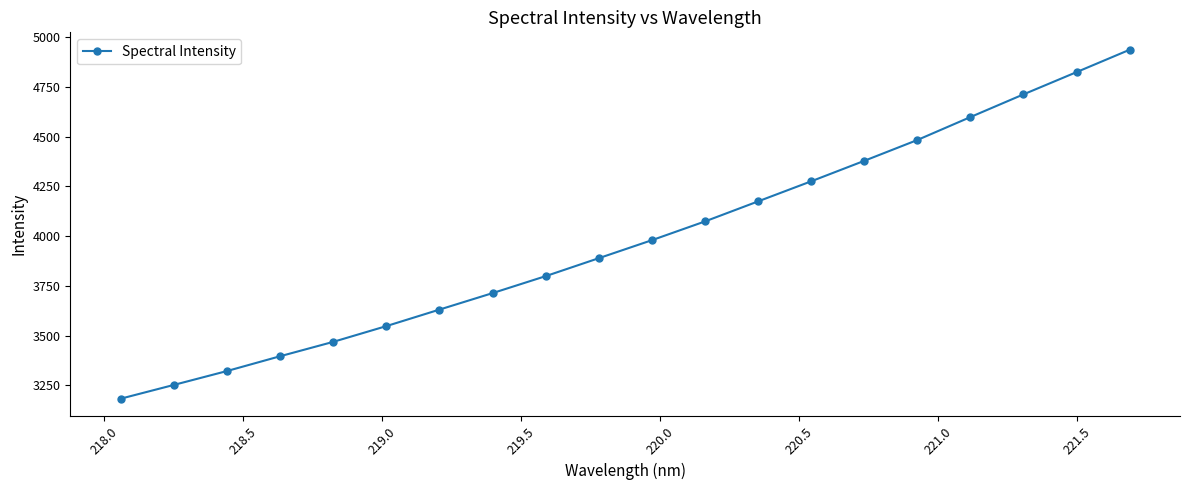

How many data points are above 3980?

10